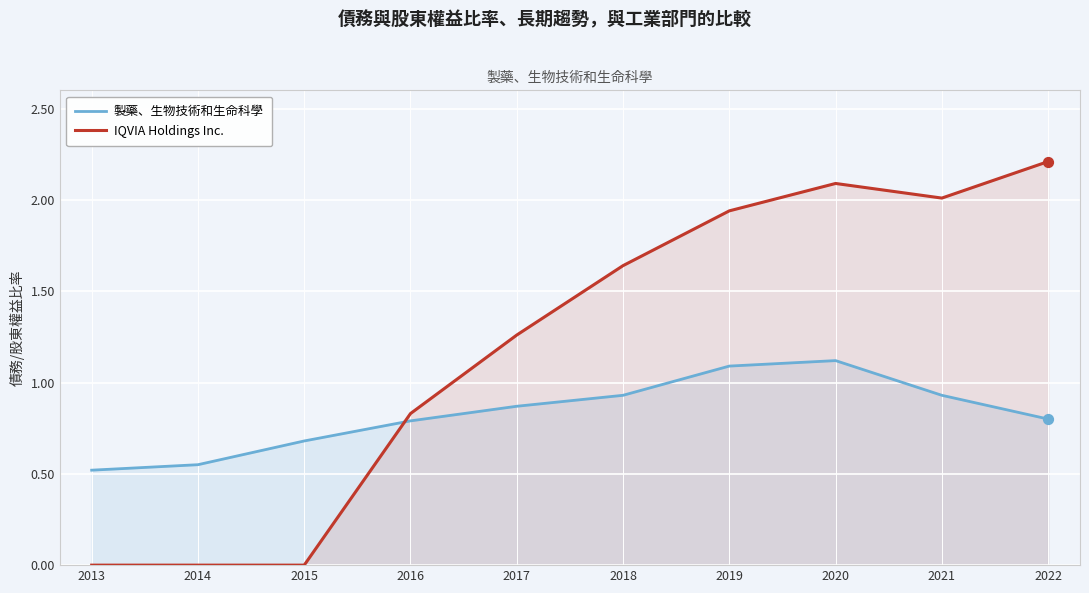

Which series reaches the maximum Y coordinate?

IQVIA Holdings Inc.